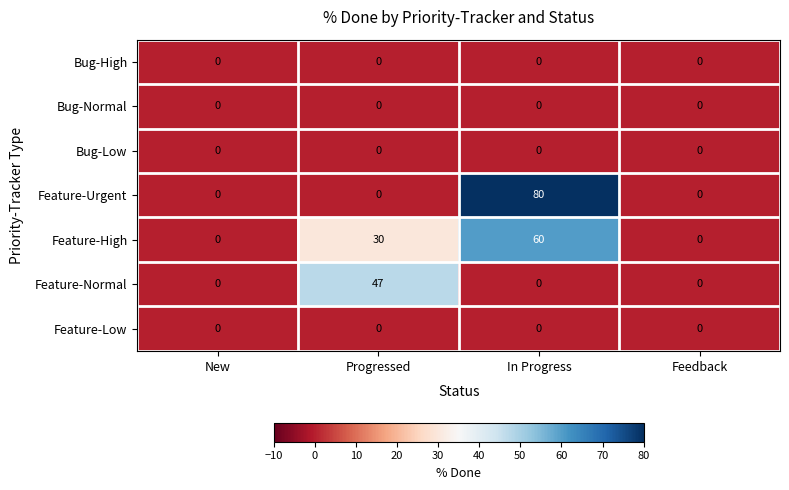

Is it true that Bug-High equals 0 at In Progress?

True